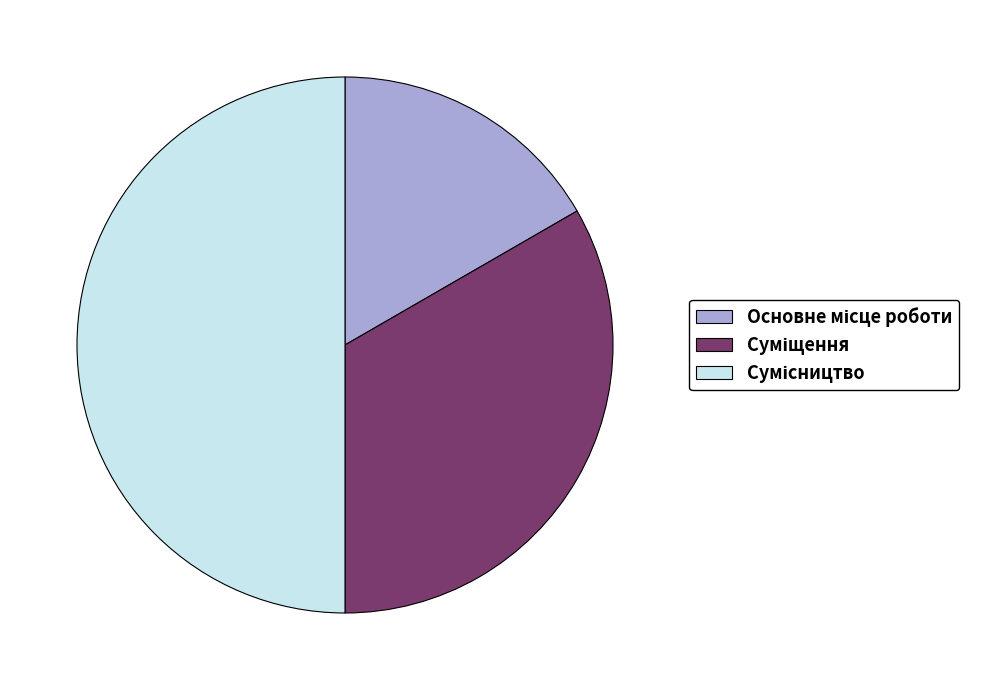

Between Сумісництво and Суміщення, which is larger?

Сумісництво